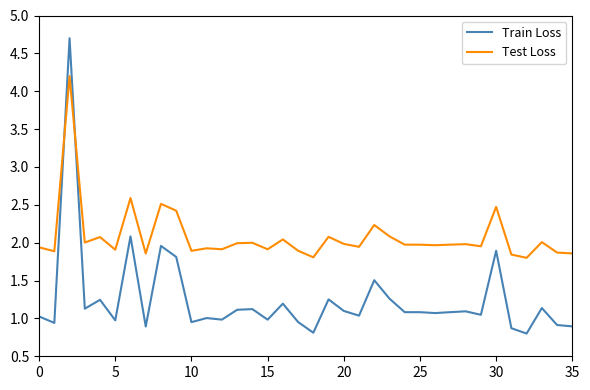

What is the greatest value displayed?

4.7